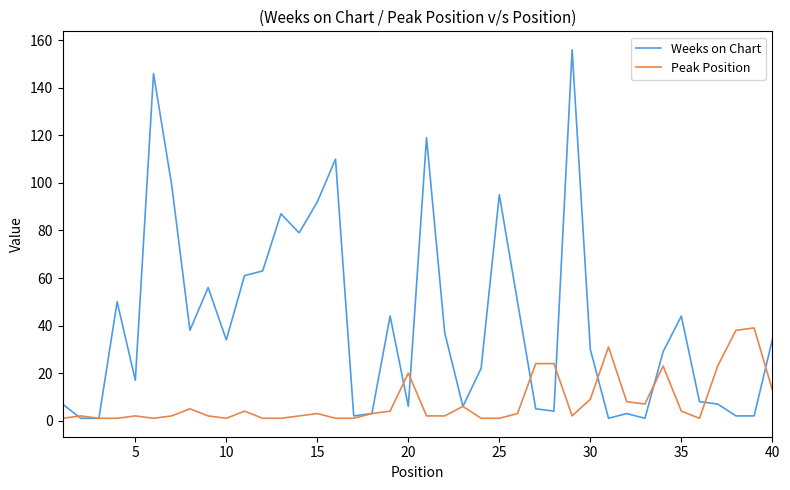

Which series has the largest total across all categories?

Weeks on Chart